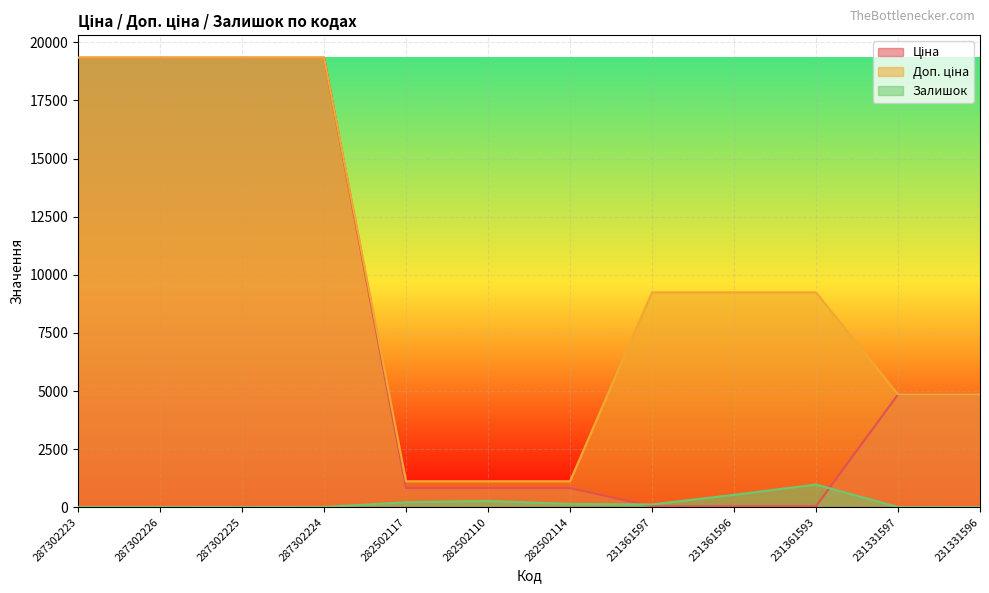

At 231361593, list the series in order from largest to smallest.

Доп. ціна, Залишок, Ціна